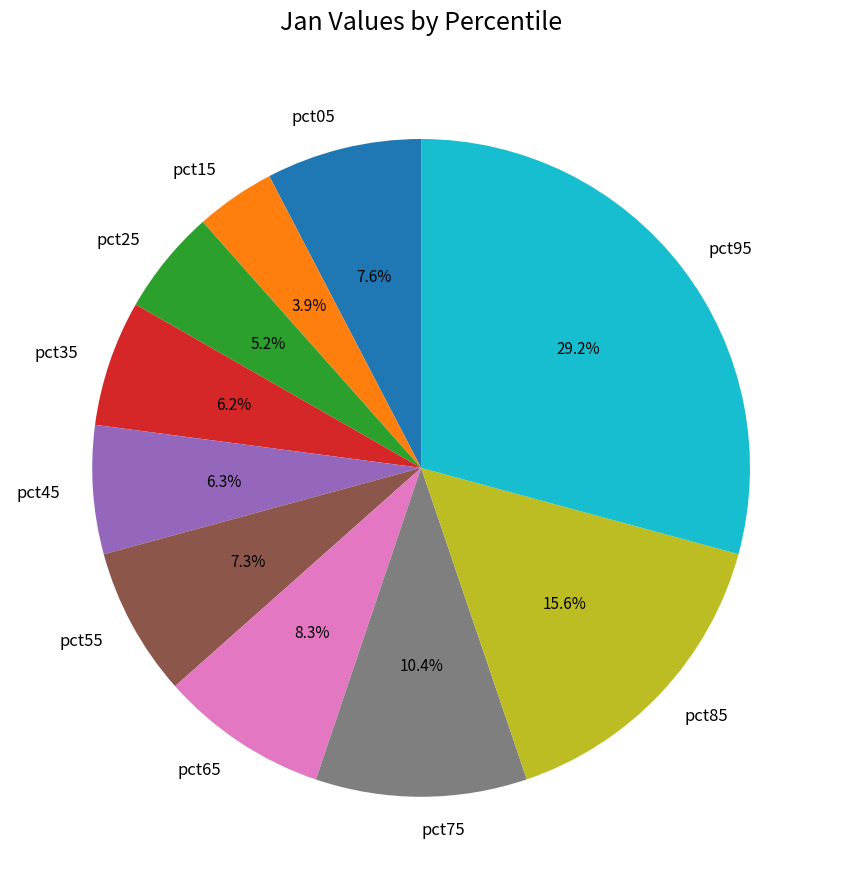

What is the smallest slice in the pie chart?

pct15